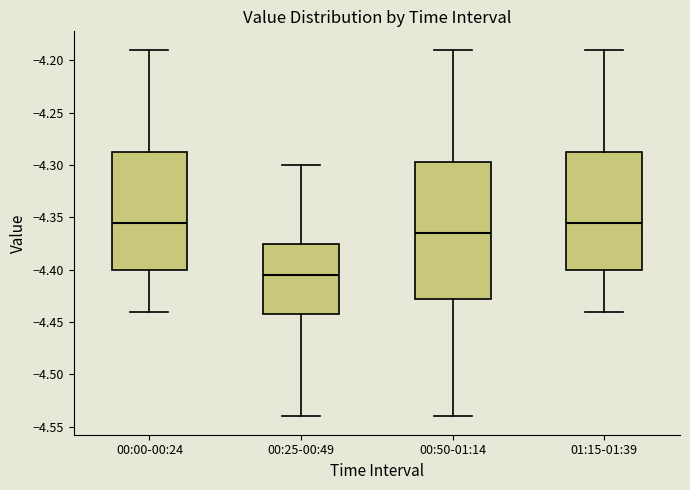

Where does the upper whisker of the box for 00:25-00:49 end on the y-axis? The values are not printed on the chart, so give them approximately, as read against the axis.

-4.300